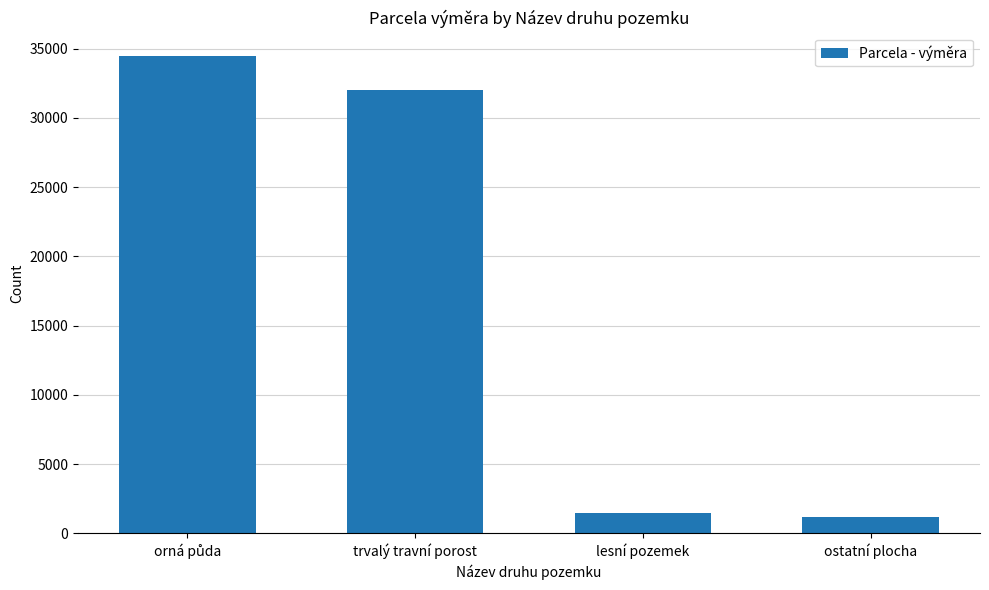

Reading left to right, what are all the values shown in this chart?

34440	32010	1448	1200